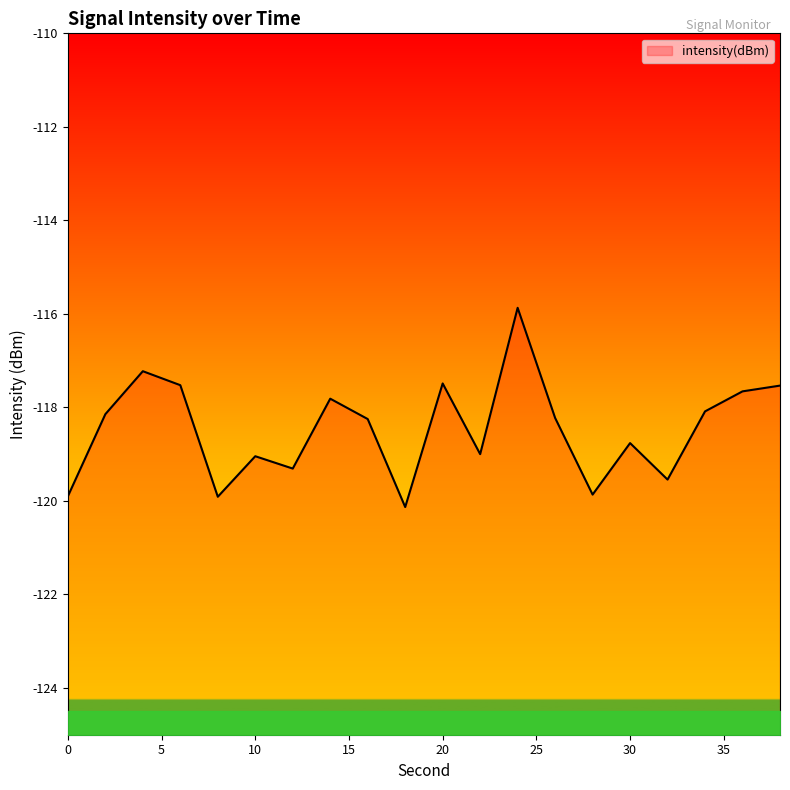

Which category has the highest value across all series?

24